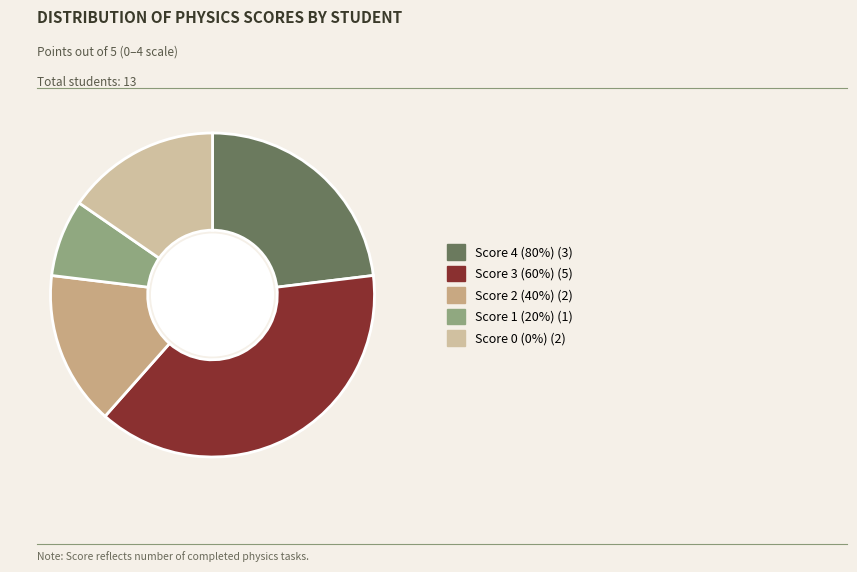

How many slices are in this pie chart?

5